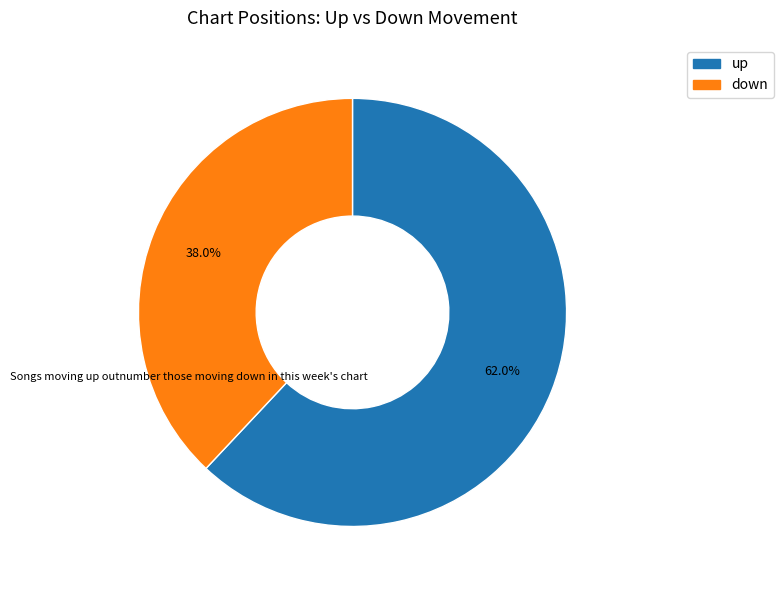

Rank the categories by value from highest to lowest.

up, down